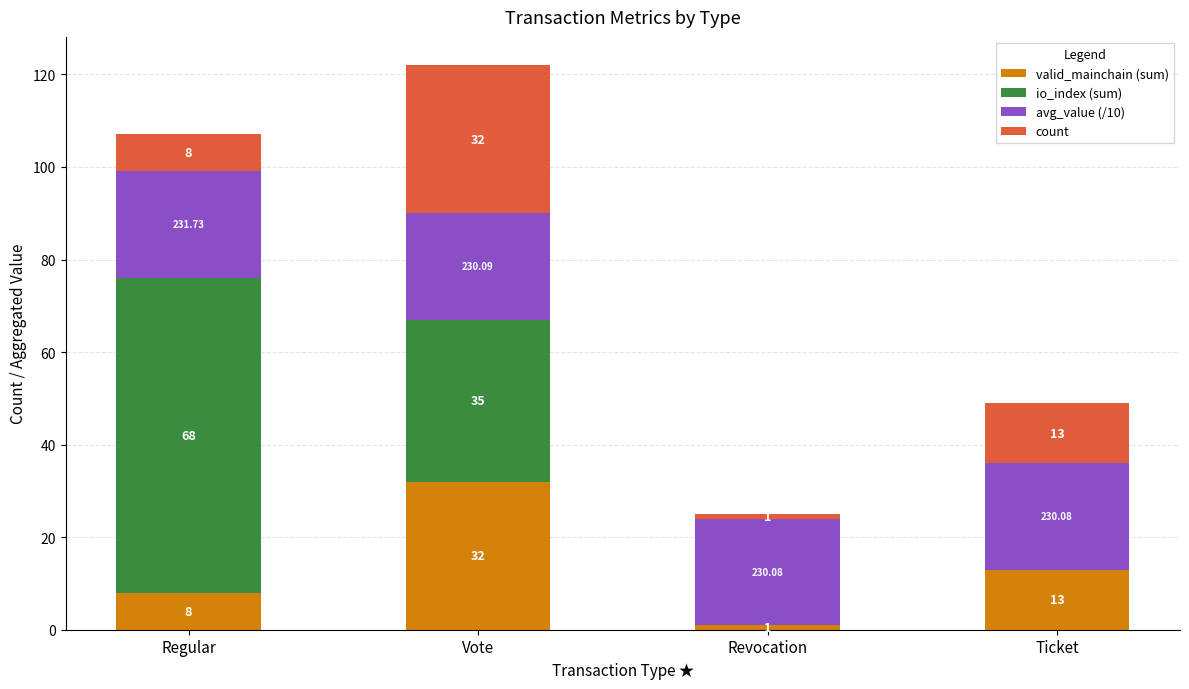

What are all the series names shown in the legend?

valid_mainchain (sum), io_index (sum), avg_value (/10), count